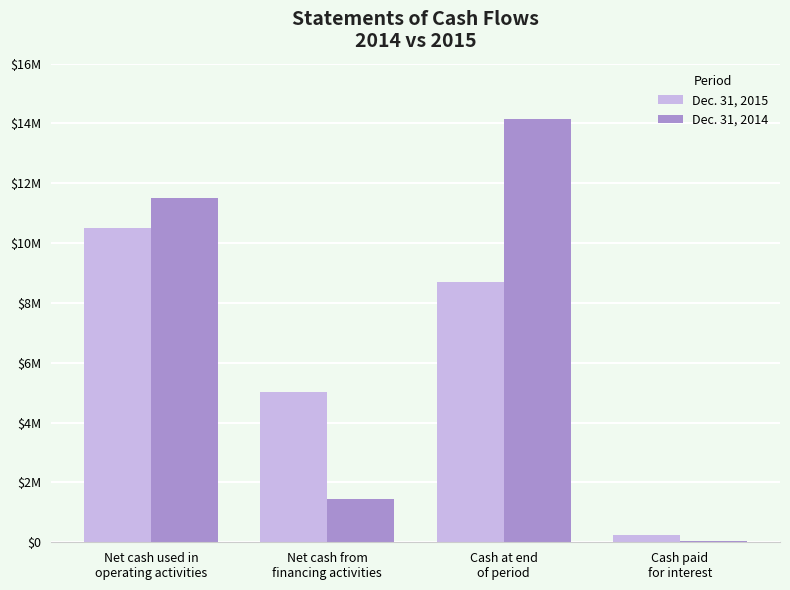

Are the bars grouped side by side (vs. stacked)?

Yes